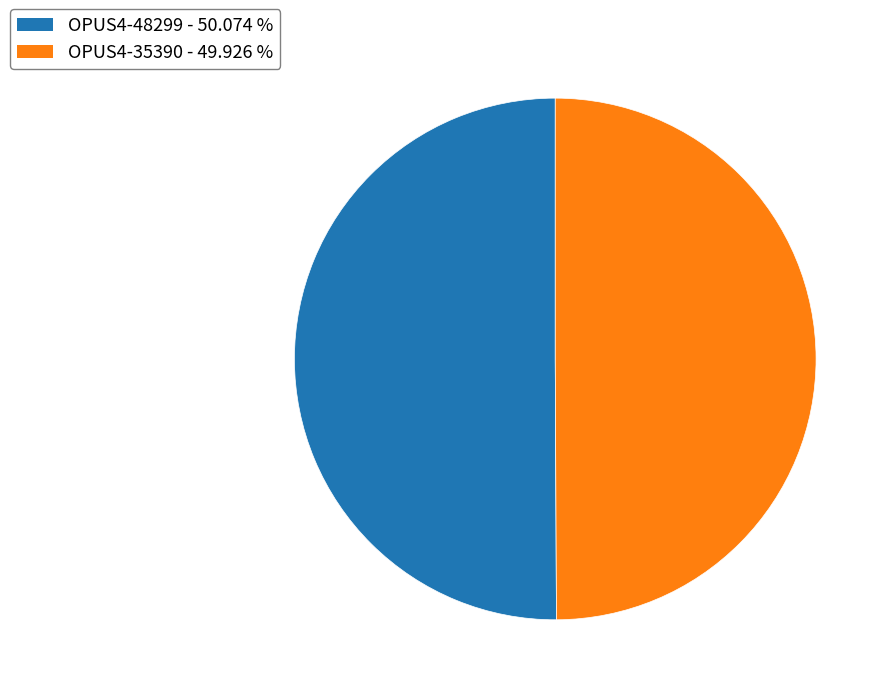

Combined, do OPUS4-35390 and OPUS4-48299 account for over 50%?

Yes